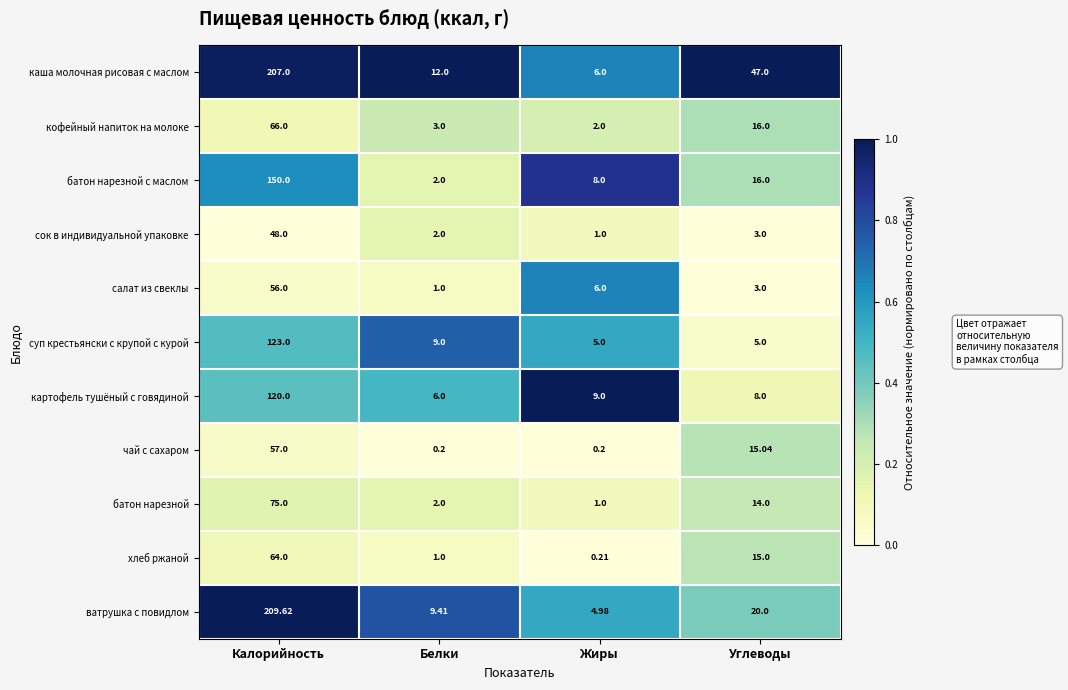

At which category is the sum across all series the highest?

Калорийность